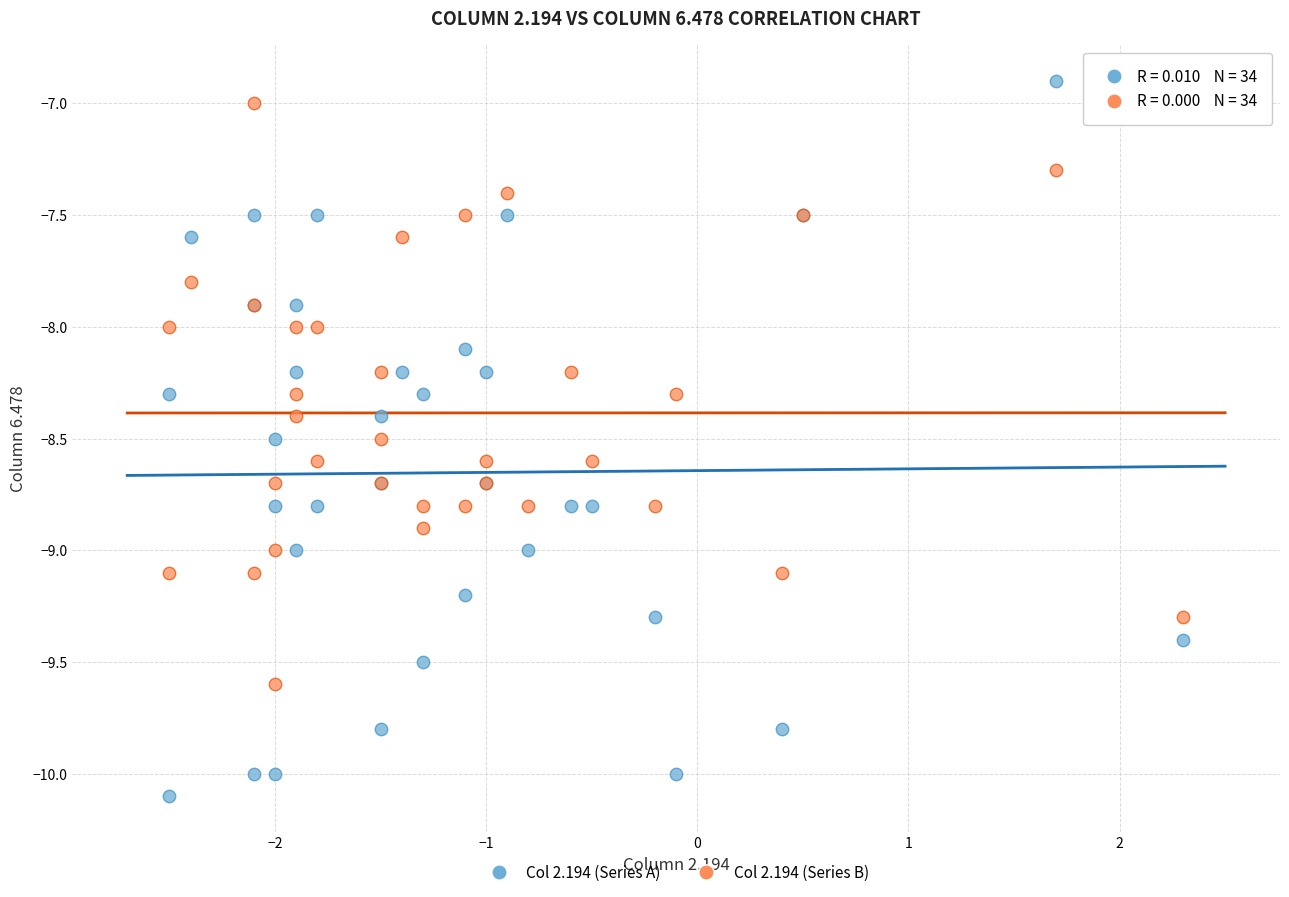

Which series has the largest Y range (max minus min)?

Col 2.194 (Series A)